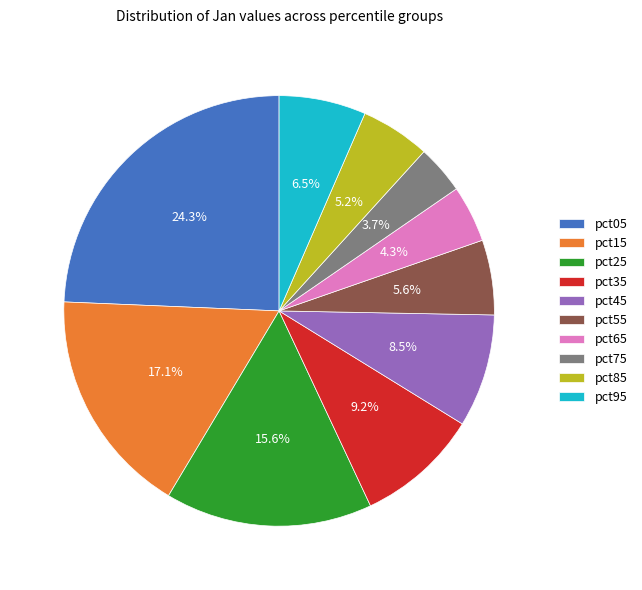

Is it true that pct35 is 24% of the pie?

False